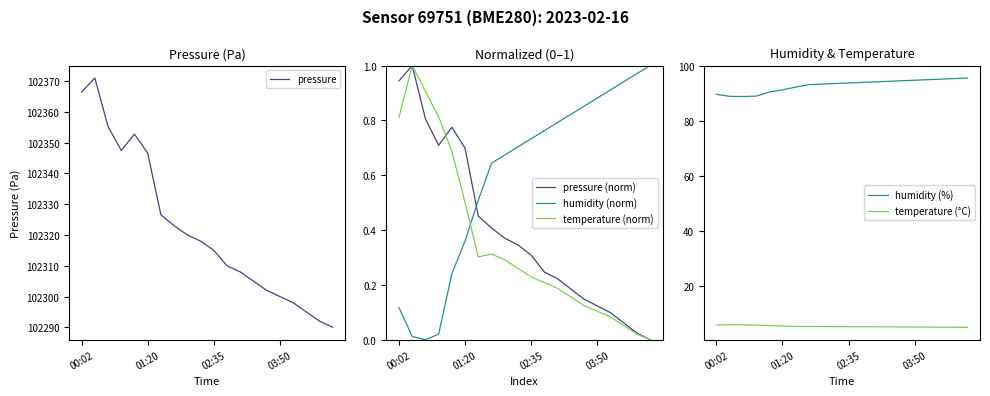

Rank the series by their maximum value, from highest to lowest.

pressure, humidity (%), temperature (°C), pressure (norm), humidity (norm), temperature (norm)